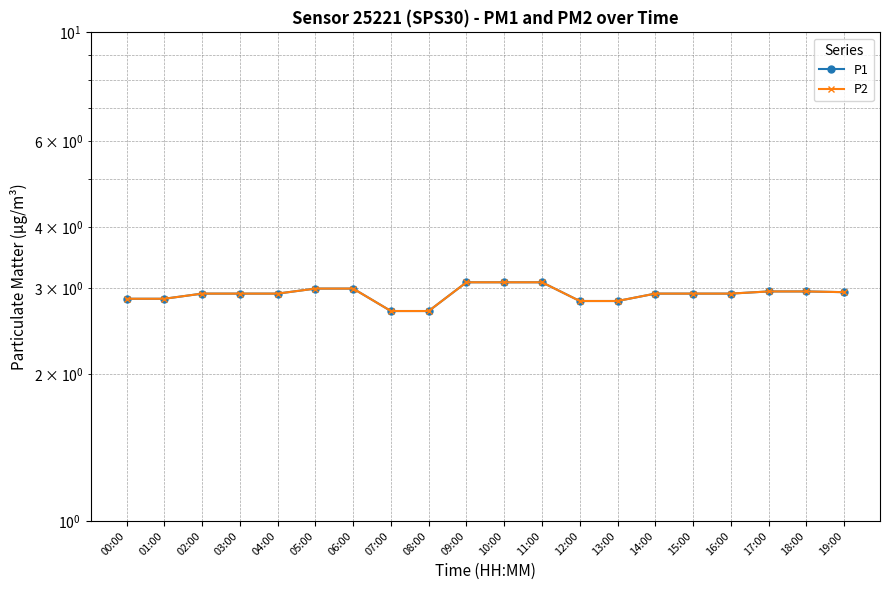

Which category has the lowest value across all series?

07:00